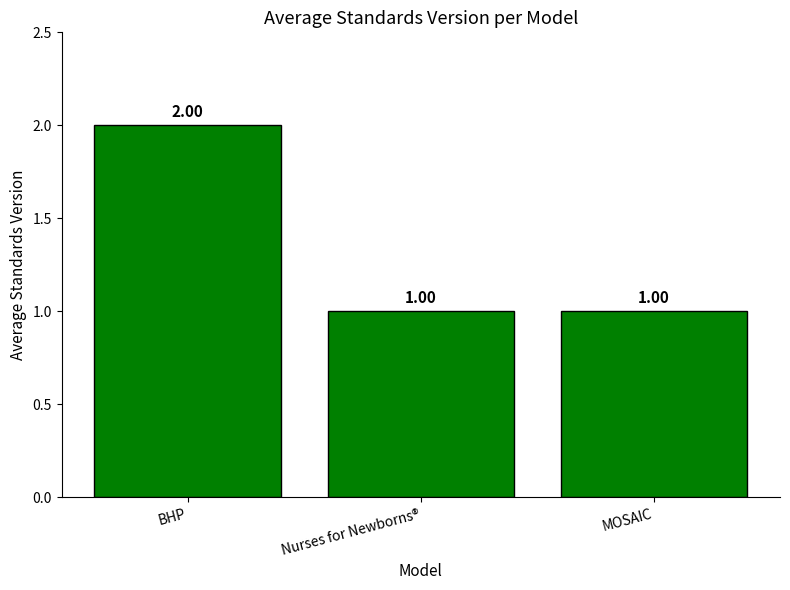

Between MOSAIC and BHP, which is larger?

BHP